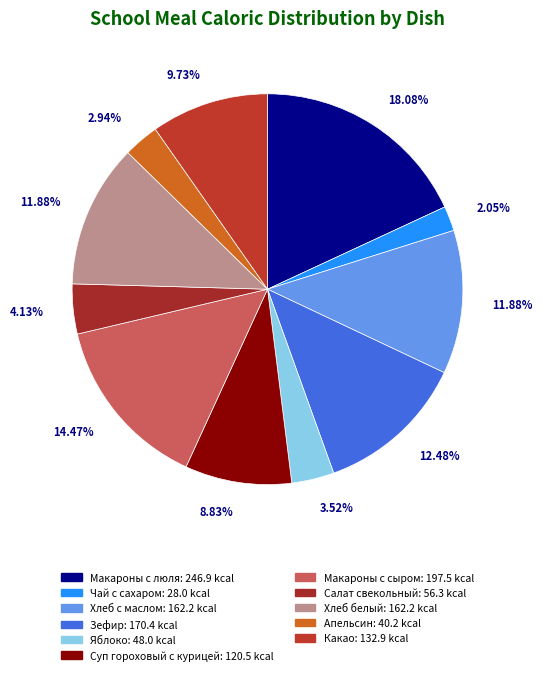

What percentage is the Какао slice, to the nearest percent?

10%